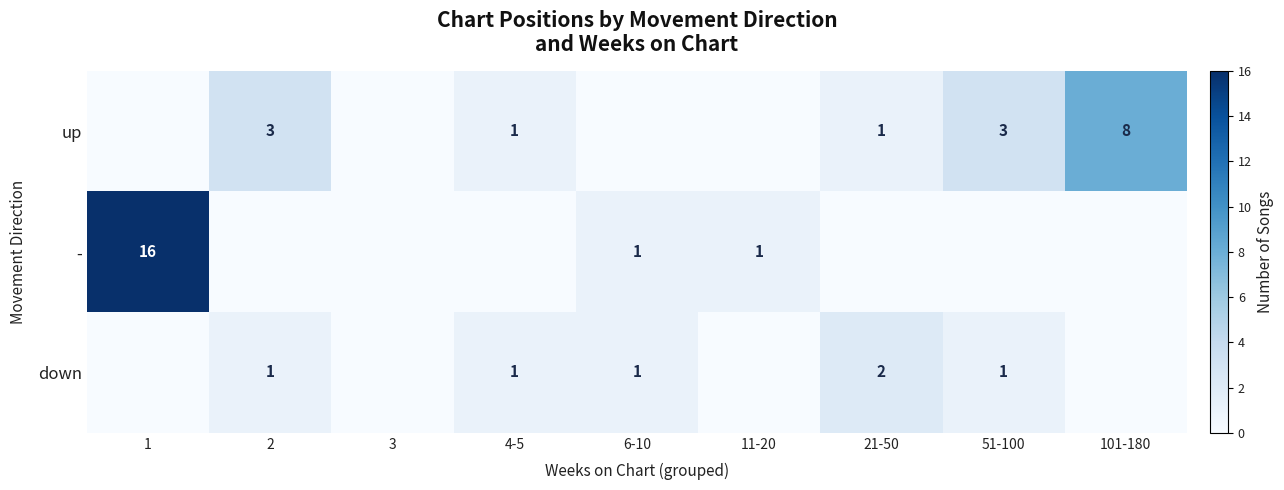

Is it true that up equals 5 at 51-100?

False